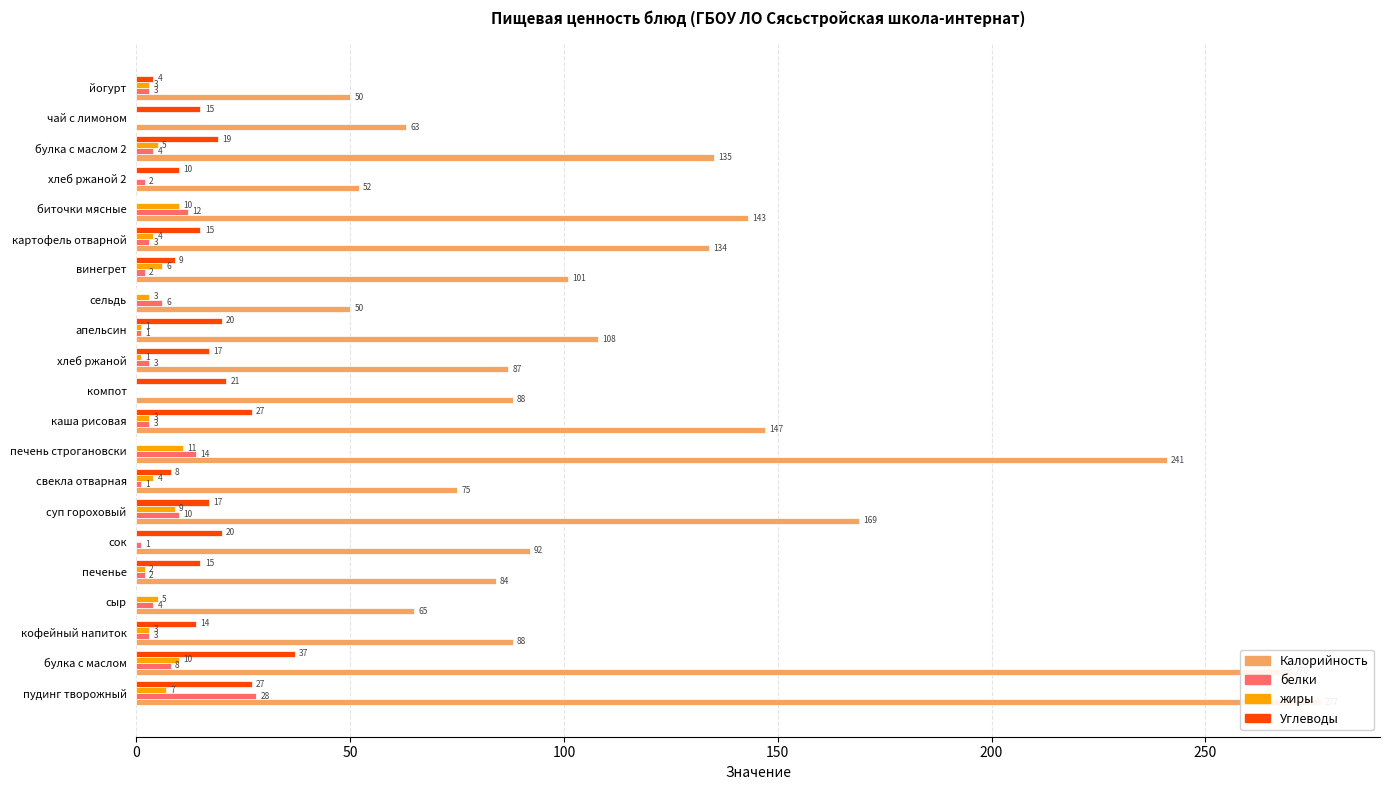

How many groups of bars are there?

21